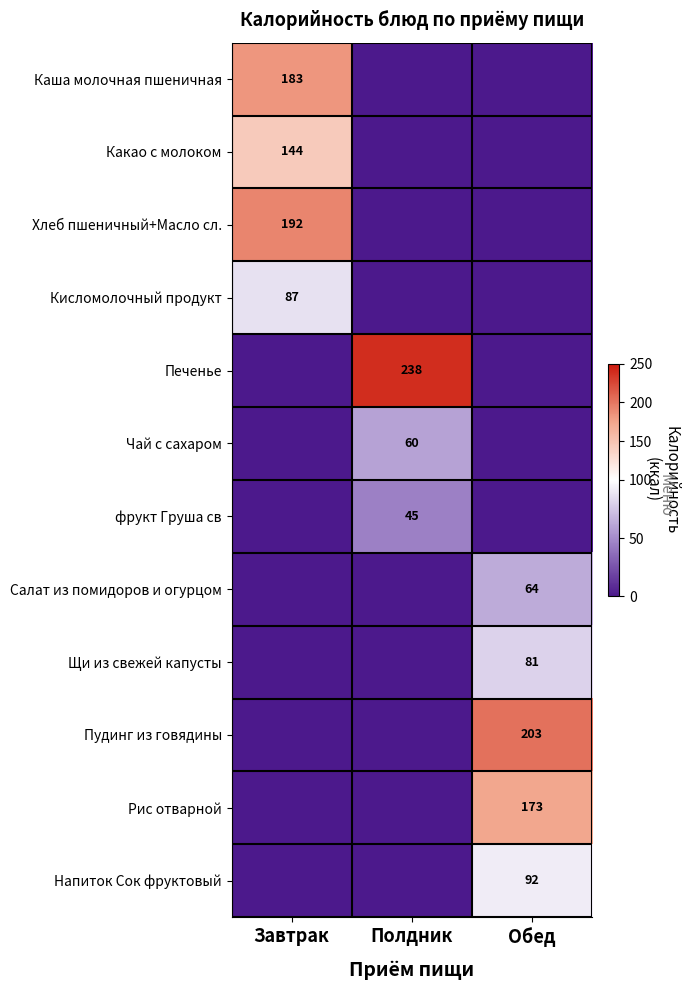

List the series in order of their peak value, lowest first.

фрукт Груша св, Чай с сахаром, Салат из помидоров и огурцом, Щи из свежей капусты, Кисломолочный продукт, Напиток Сок фруктовый, Какао с молоком, Рис отварной, Каша молочная пшеничная, Хлеб пшеничный+Масло сл., Пудинг из говядины, Печенье